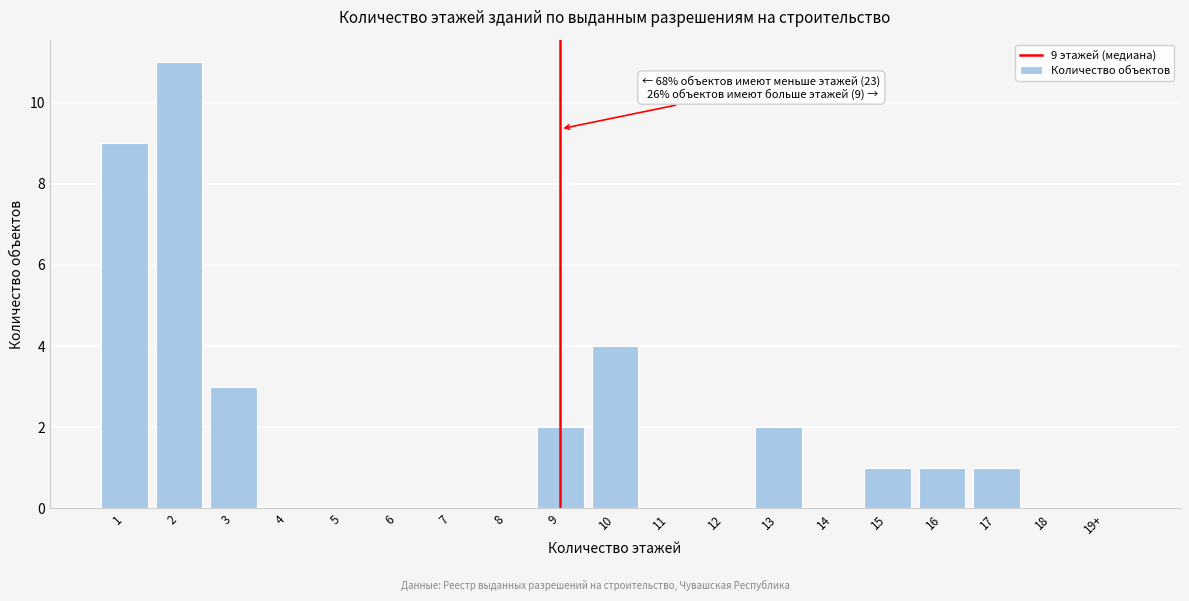

Reading right to left, what are all the values shown in this chart?

19+=0	18=0	17=1	16=1	15=1	14=0	13=2	12=0	11=0	10=4	9=2	8=0	7=0	6=0	5=0	4=0	3=3	2=11	1=9